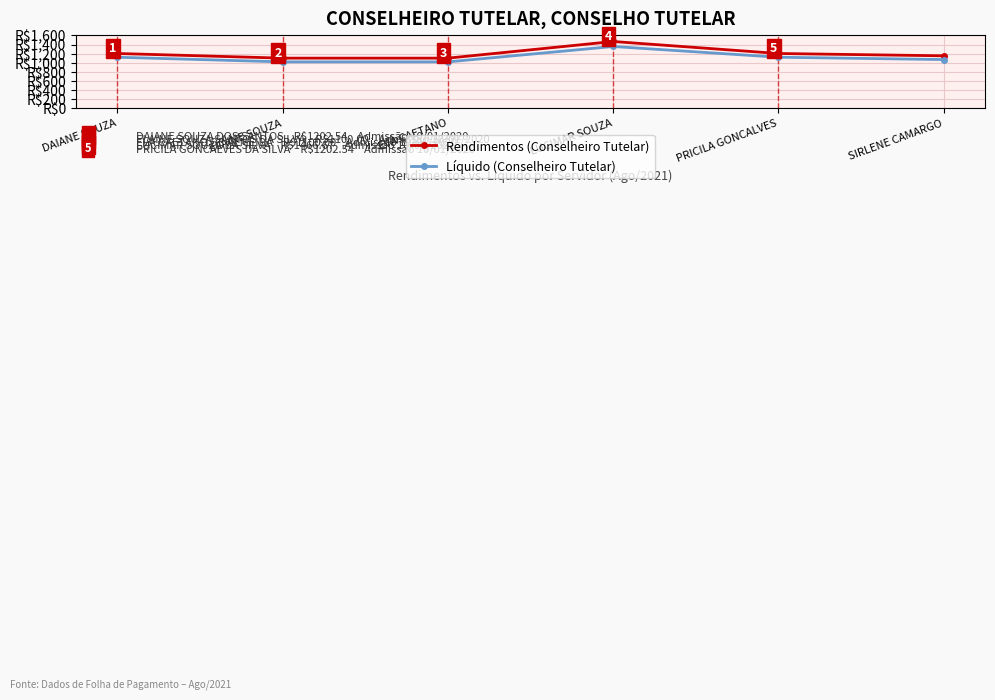

What is the label of the 6th point from the right?

DAIANE SOUZA